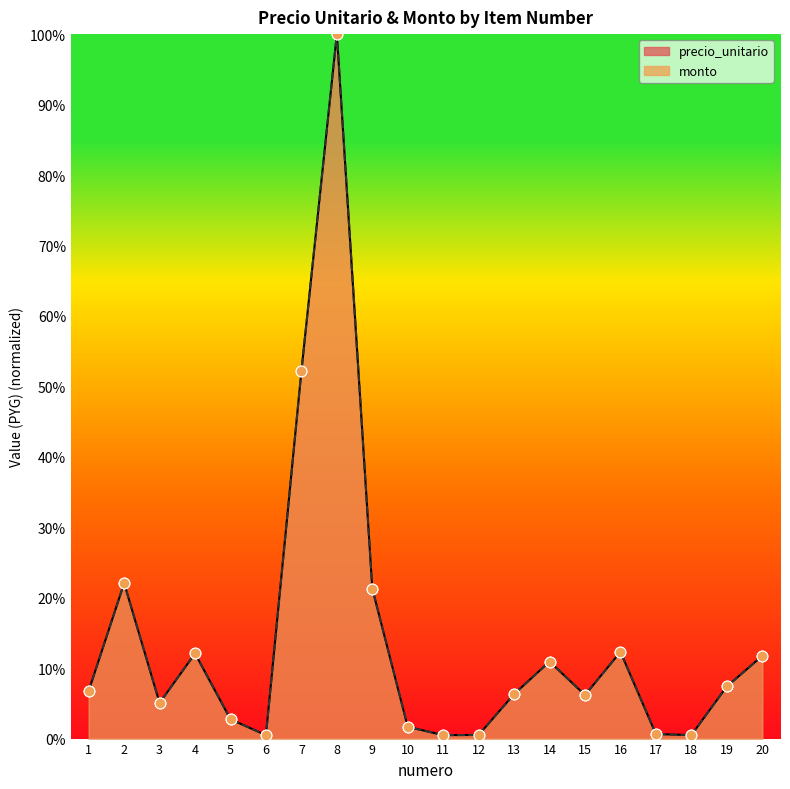

At which category is the sum across all series the highest?

8